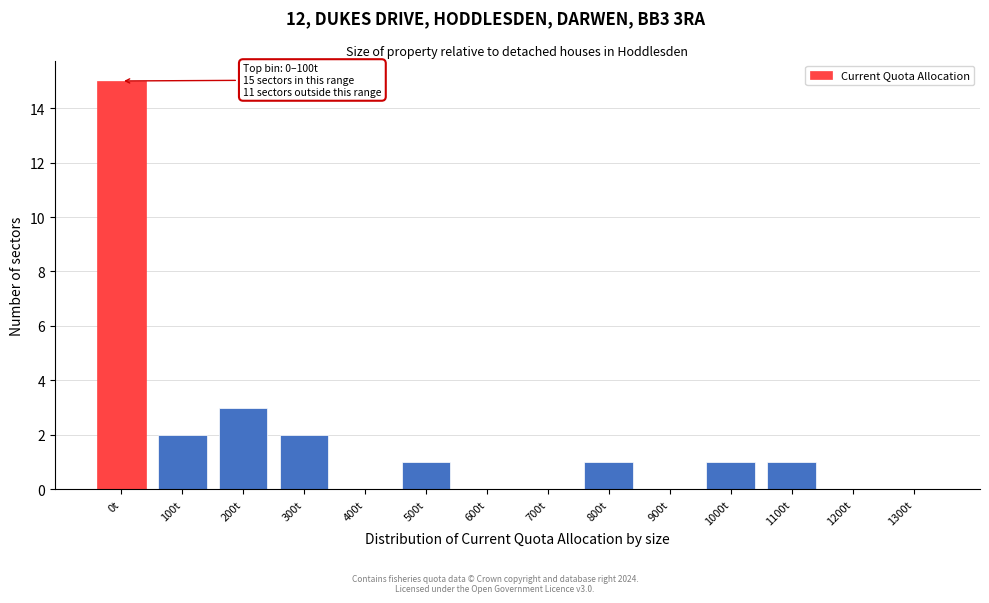

Reading left to right, transcribe all the data shown in this chart.

0t=15	100t=2	200t=3	300t=2	400t=0	500t=1	600t=0	700t=0	800t=1	900t=0	1000t=1	1100t=1	1200t=0	1300t=0